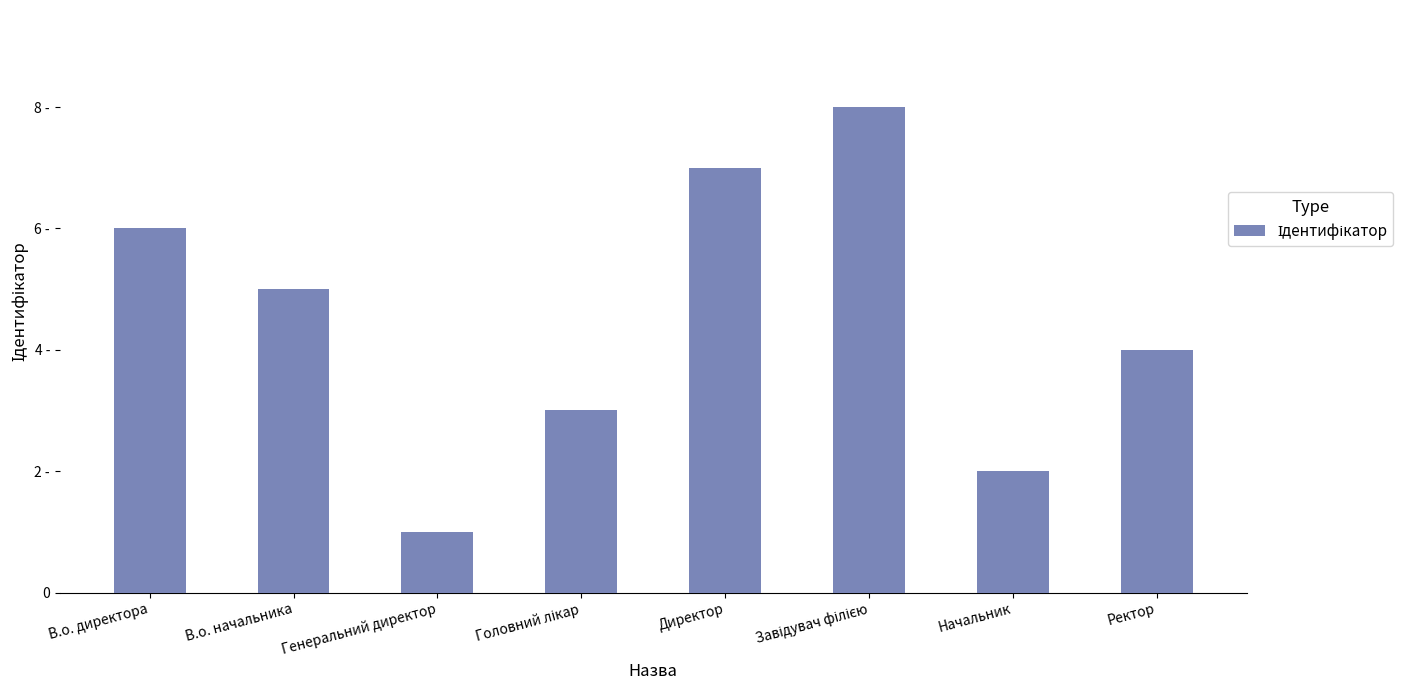

List the labels in order of value, largest first.

Завідувач філією, Директор, В.о. директора, В.о. начальника, Ректор, Головний лікар, Начальник, Генеральний директор